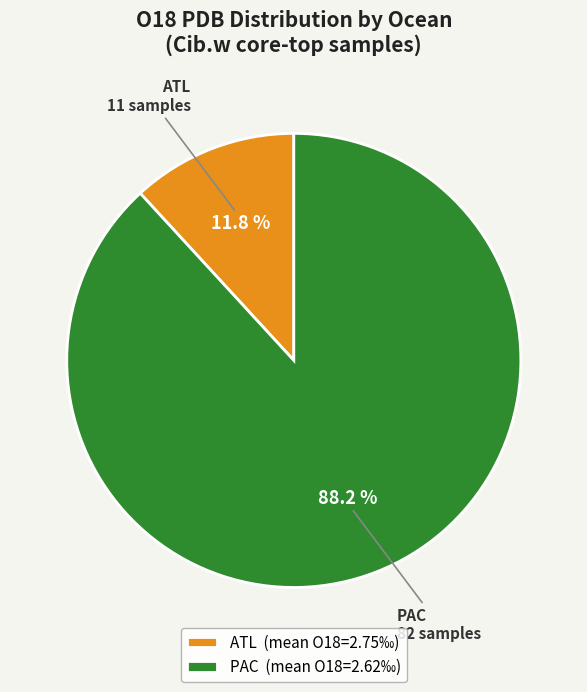

How much of the chart is everything except ATL (mean O18=2.75‰)?

88.2%